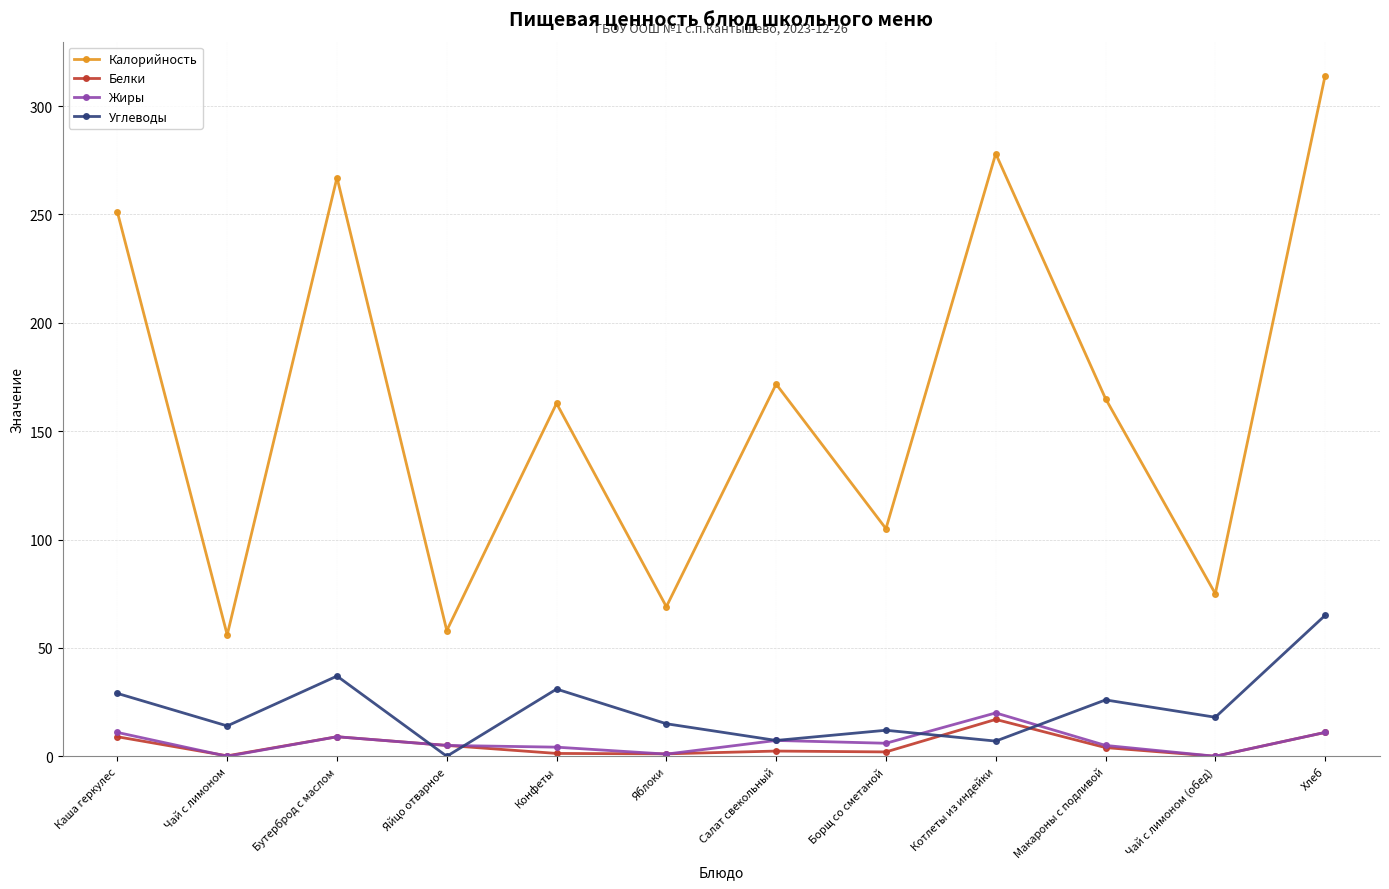

In Калорийность, how many points are higher than both neighbors (excluding endpoints)?

4